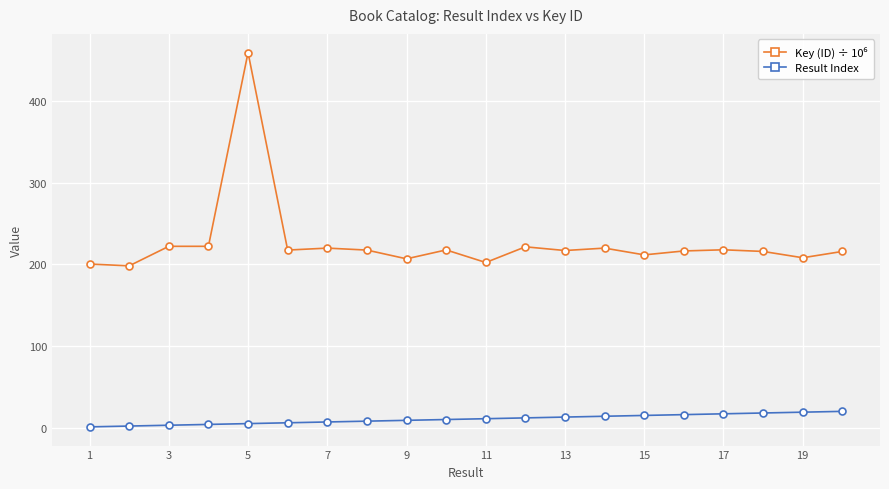

What is the greatest value displayed?

459.4